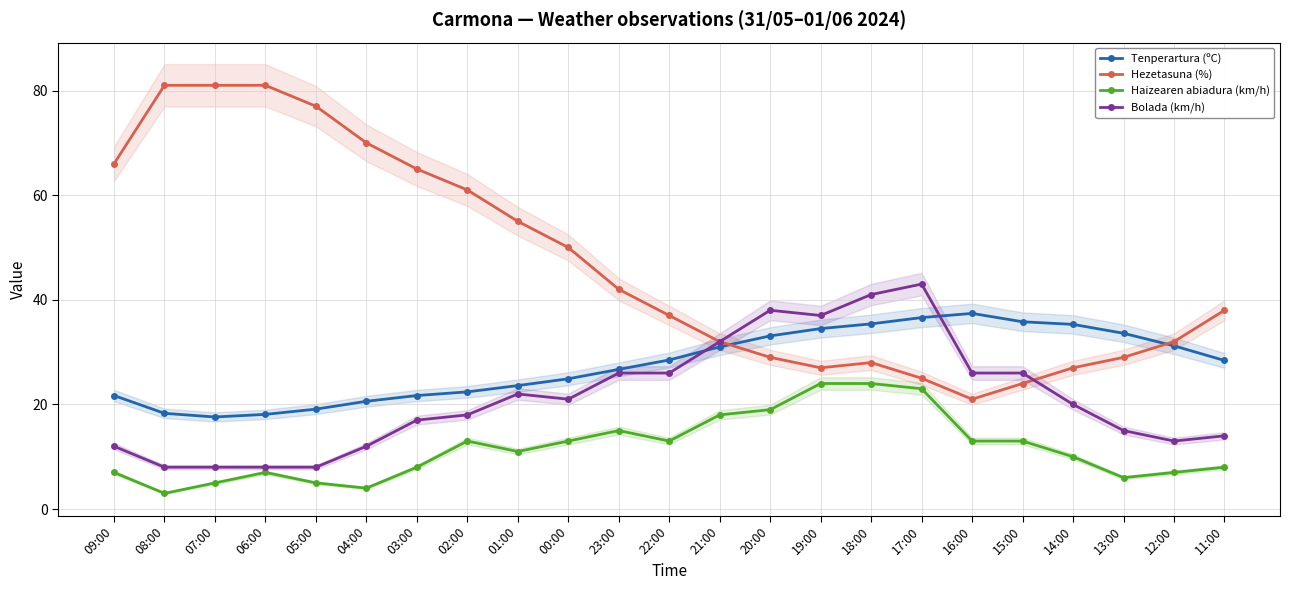

At 19:00, list the series in order from largest to smallest.

Bolada (km/h), Tenperartura (ºC), Hezetasuna (%), Haizearen abiadura (km/h)